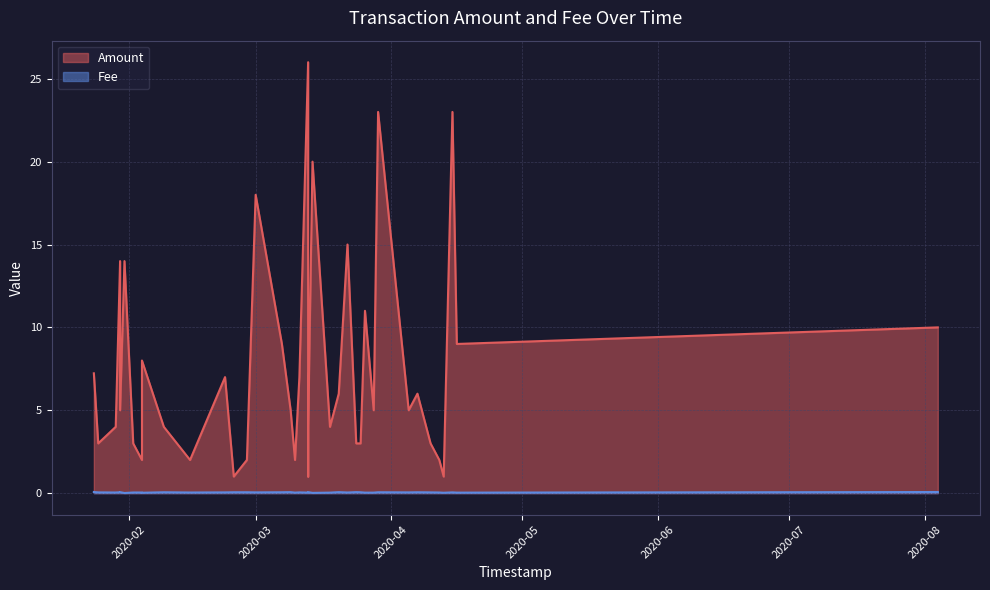

The Fee series shows 0.1 at 30. True or false?

False